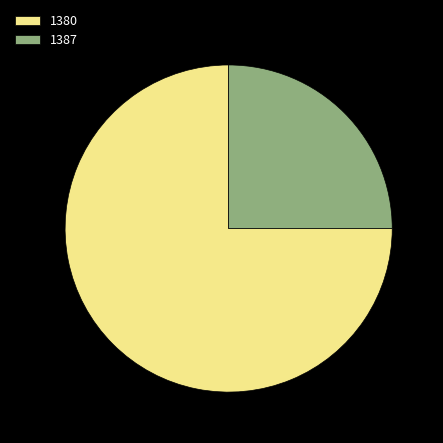

Does 1387 represent more than half of the total?

No